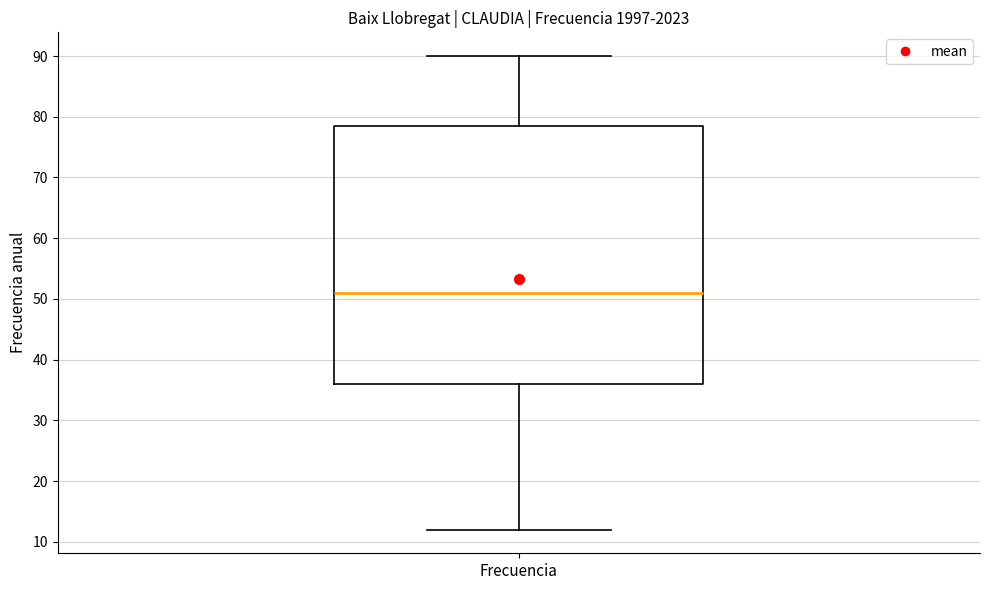

Read this box plot against the y-axis: the position of the median line, the range covered by the box, and the ends of both whiskers. The values are not printed on the chart, so give them approximately, as read against the axis.

median 51, box 36 to 79, whiskers 12 to 90